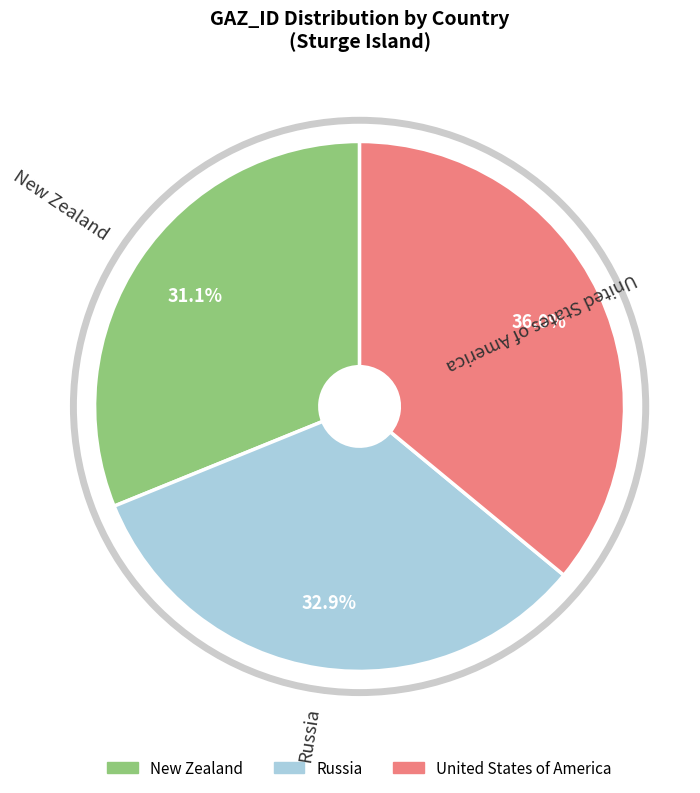

Rank the categories by value from highest to lowest.

United States of America, Russia, New Zealand